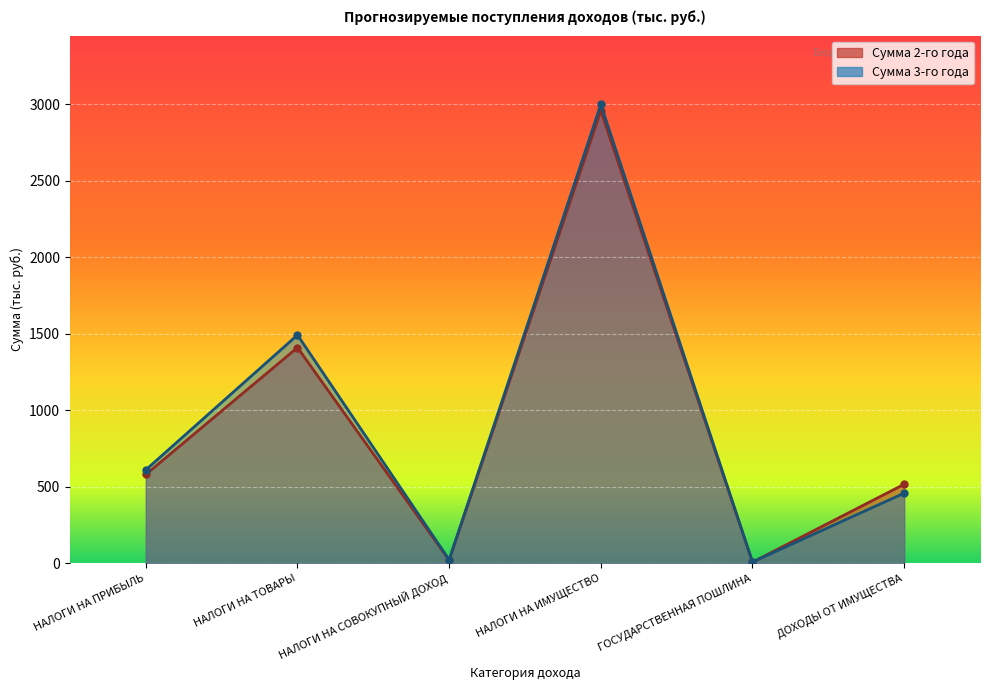

What value does the Сумма 3-го года series have at НАЛОГИ НА ПРИБЫЛЬ?

610.0